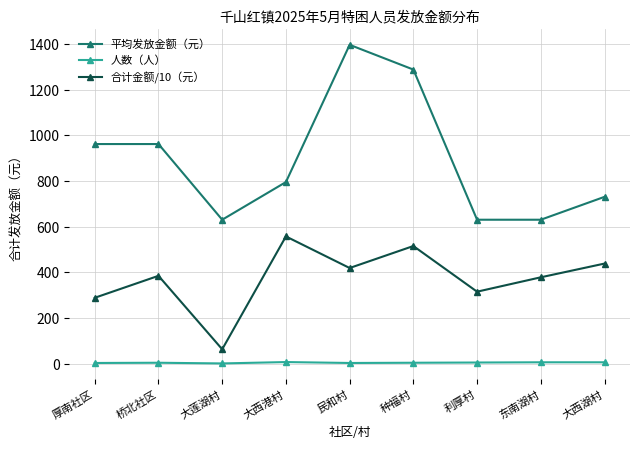

True or false: 平均发放金额（元） has more than 2 interior local peaks.

False